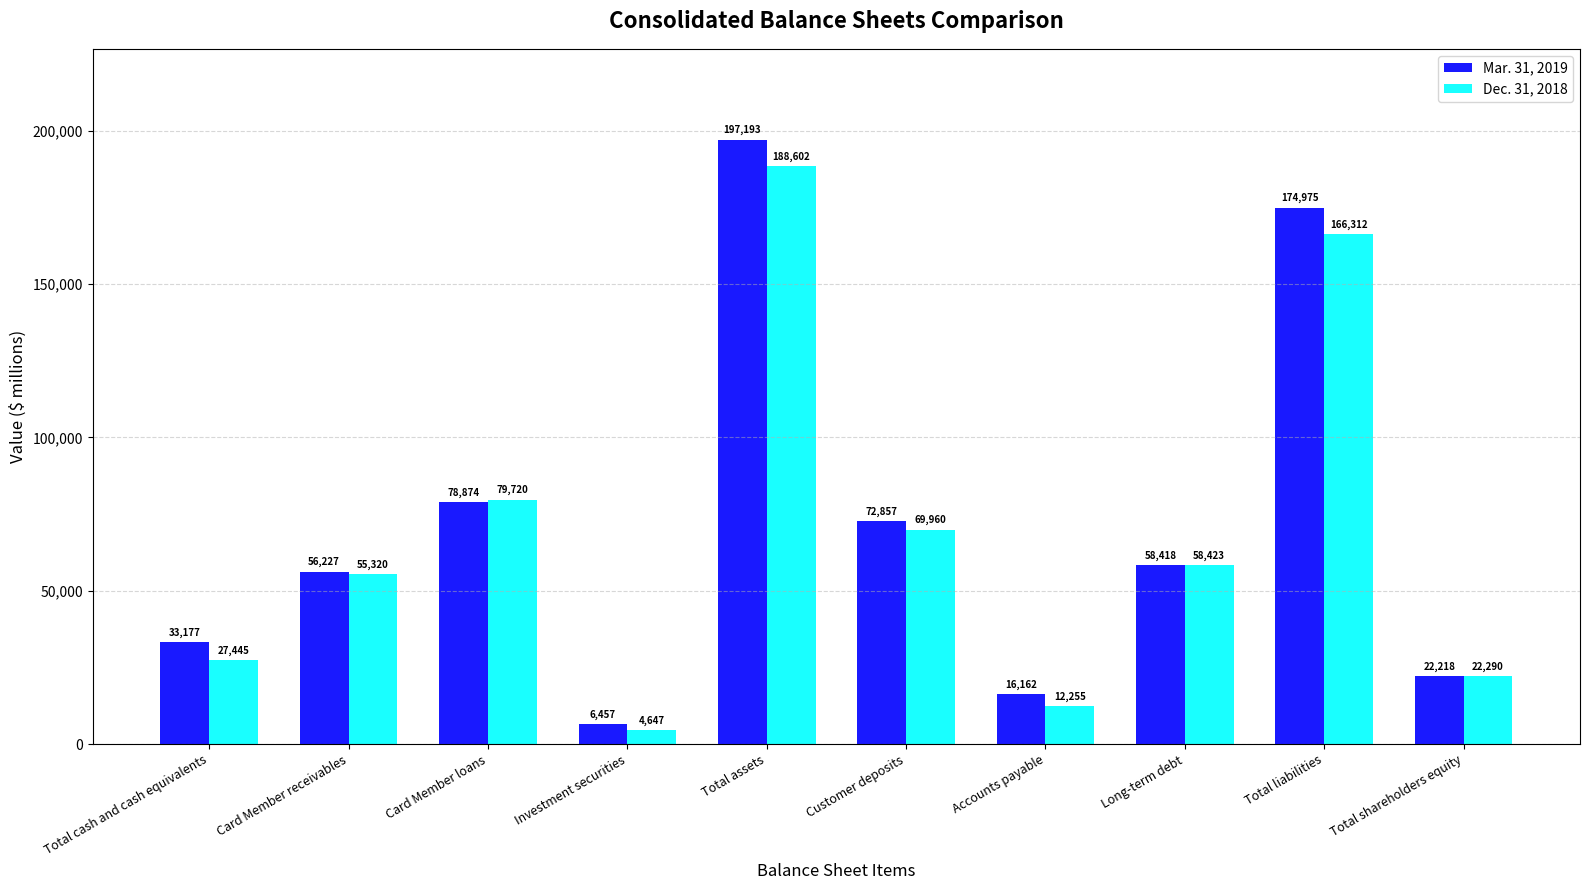

What is the spread (max minus min) of values at Card Member loans?

846